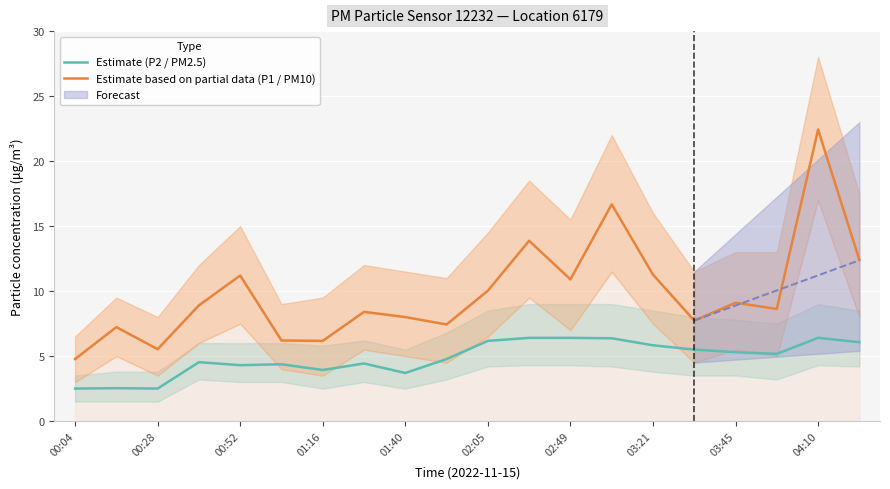

What is the sum of all Estimate based on partial data (P1 / PM10) values?

196.9